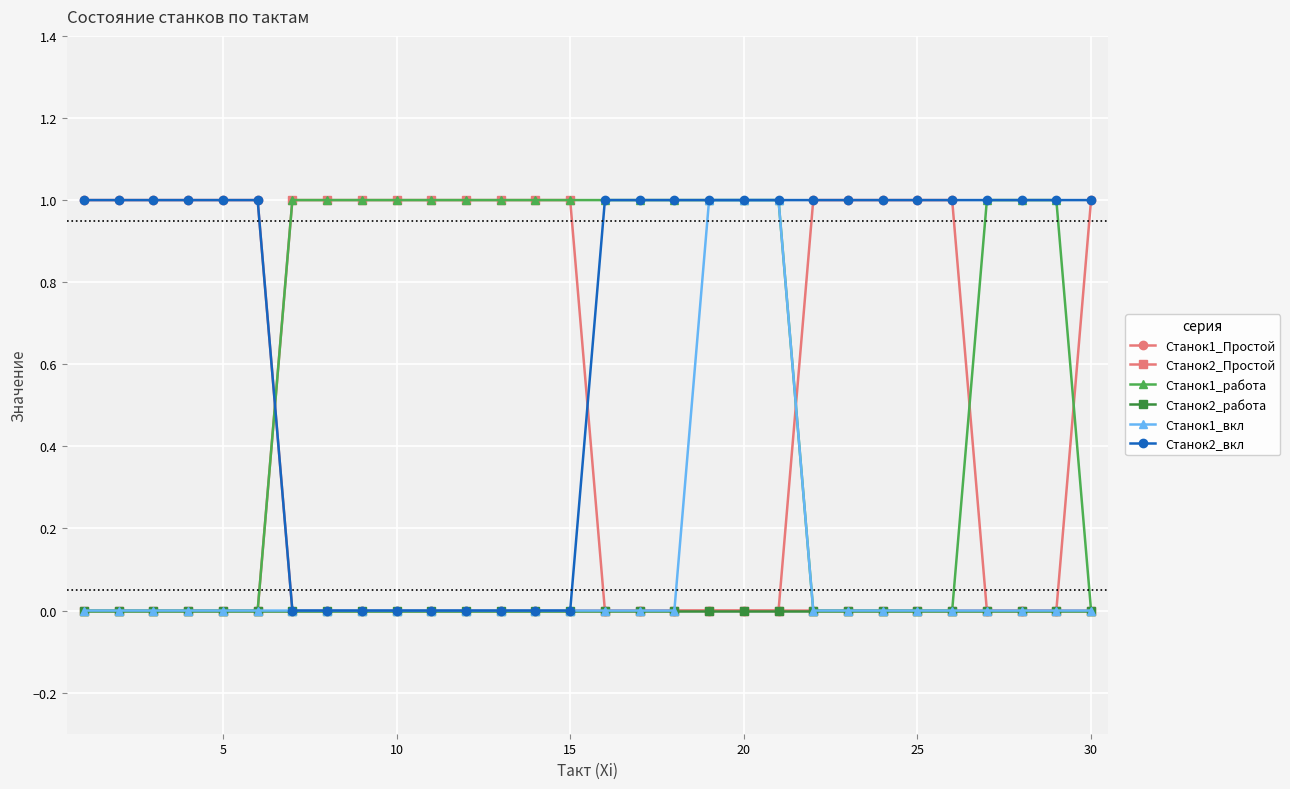

Which series ends up on top after the final intersection of Станок1_работа and Станок1_Простой?

Станок1_Простой